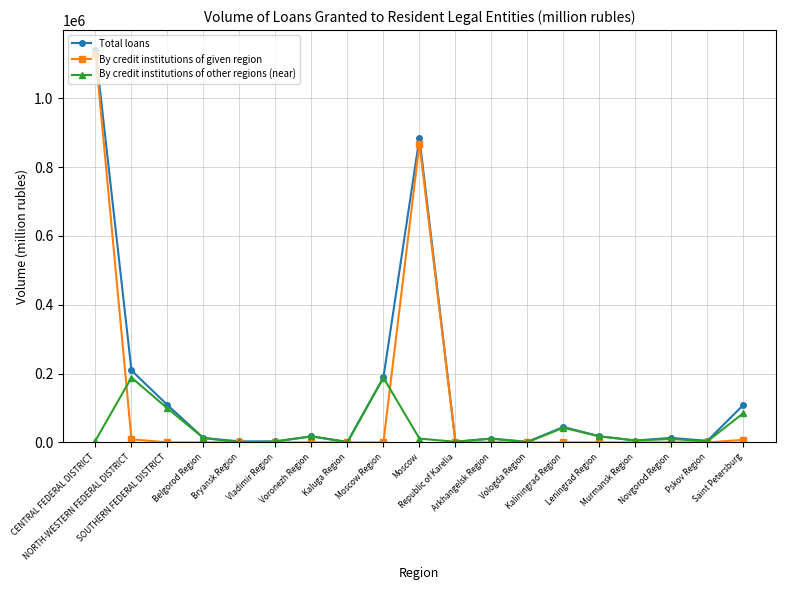

At which category is the sum across all series the highest?

CENTRAL FEDERAL DISTRICT